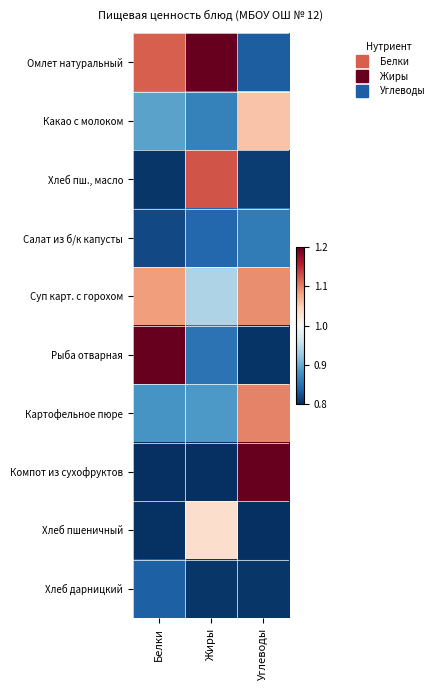

Which series has the largest total across all categories?

Омлет натуральный